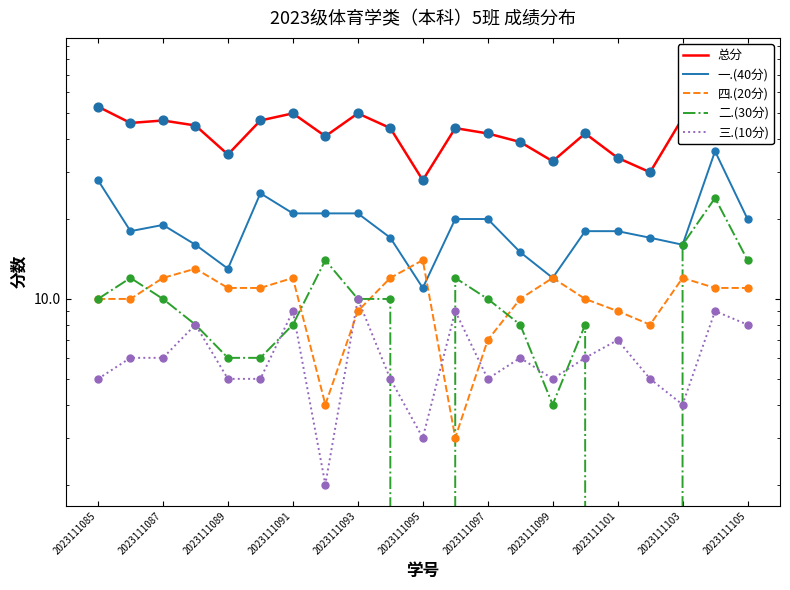

Is the value of 四.(20分) at 2023111089 greater than the value of 一.(40分) at 11?

No